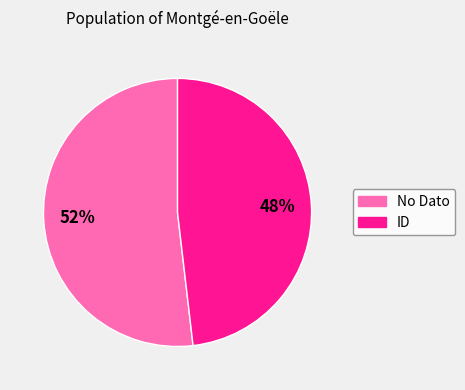

Count the number of slices in the pie.

2